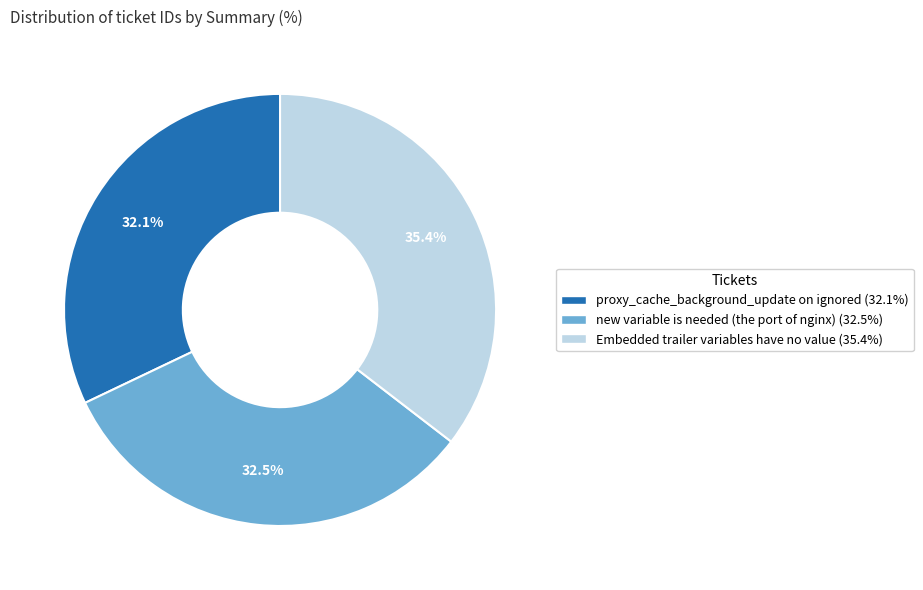

Which slice is the largest?

Embedded trailer variables have no value